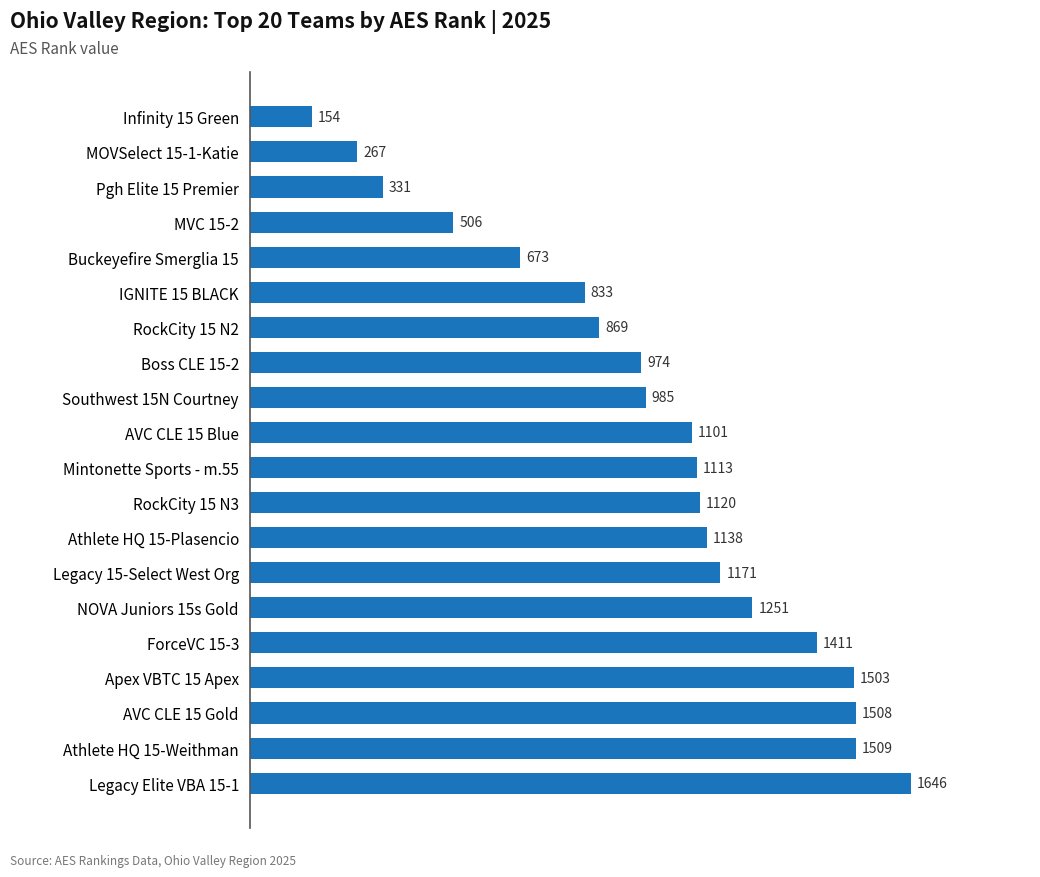

Between Legacy Elite VBA 15-1 and MVC 15-2, which is larger?

Legacy Elite VBA 15-1